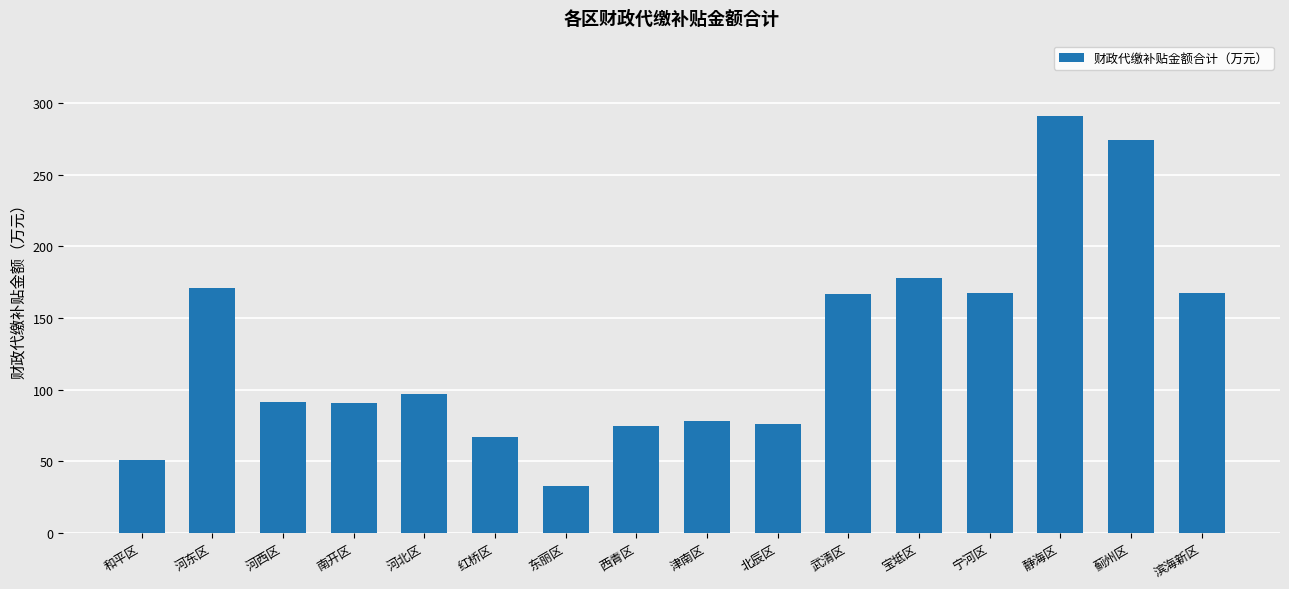

At which label does the data first exceed 97?

河东区